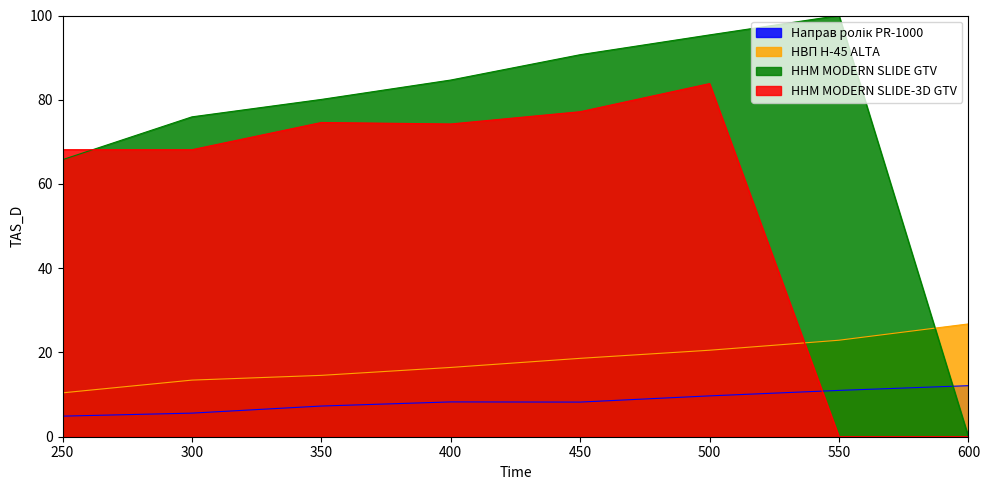

List the series in order of their peak value, lowest first.

Направ ролік PR-1000, НВП Н-45 ALTA, ННМ MODERN SLIDE-3D GTV, ННМ MODERN SLIDE GTV